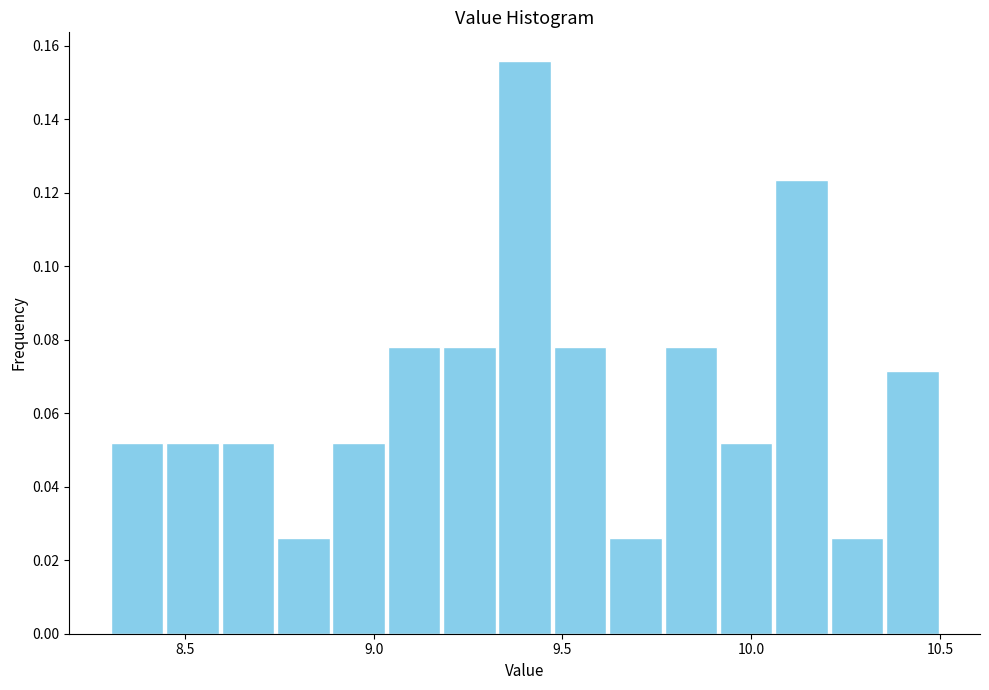

Around what value on the x-axis is the tallest bar? Give the approximate position of its centre, as read against the axis.

9.40